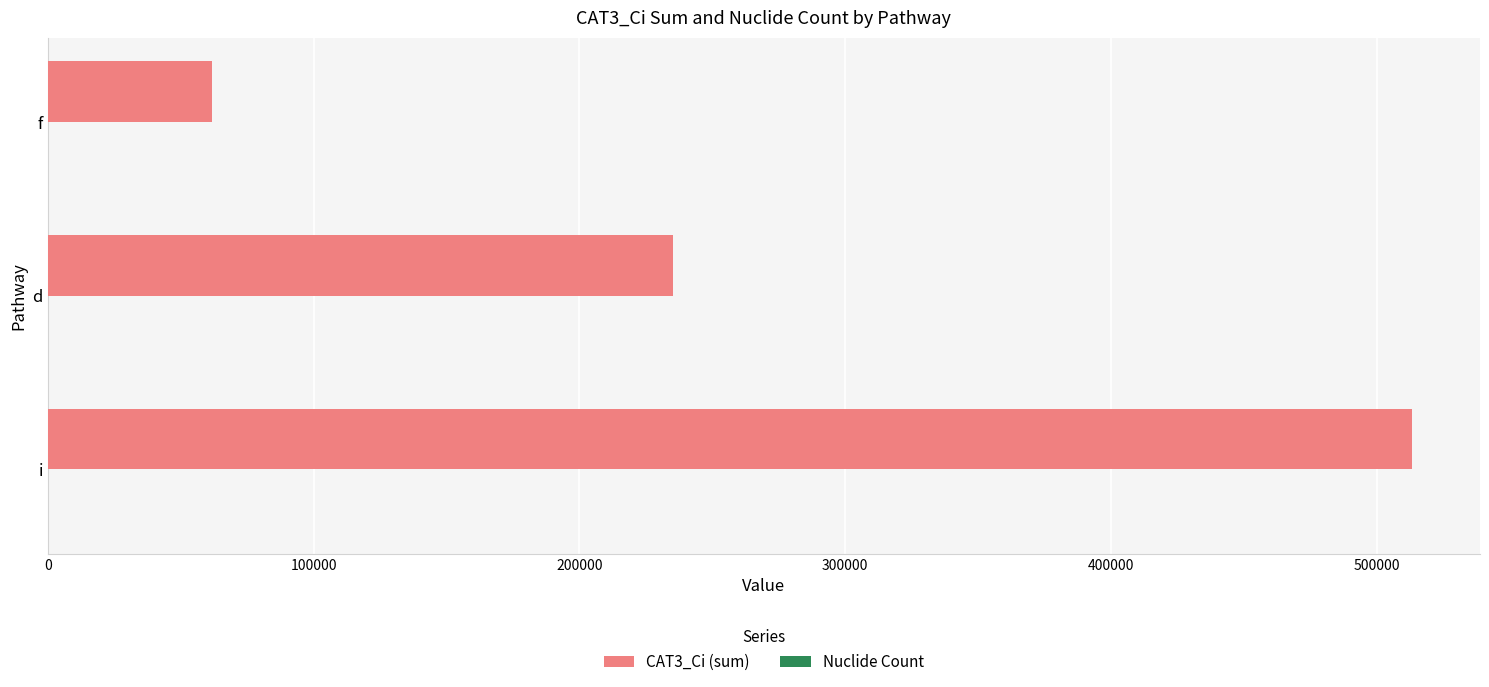

At which category is the sum across all series the highest?

i